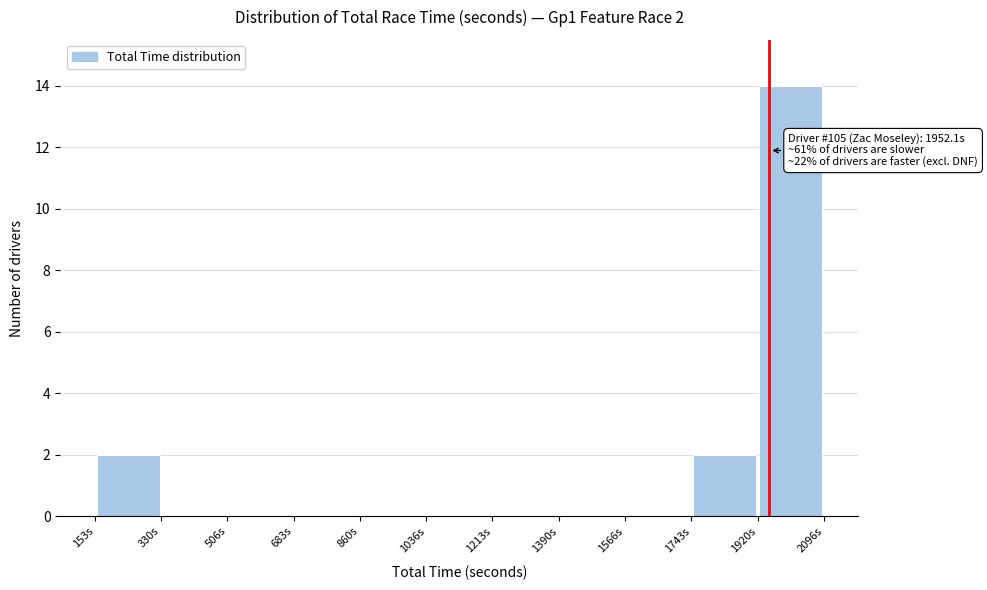

Over which range of the x-axis is the bar tallest?

1920 to 2100